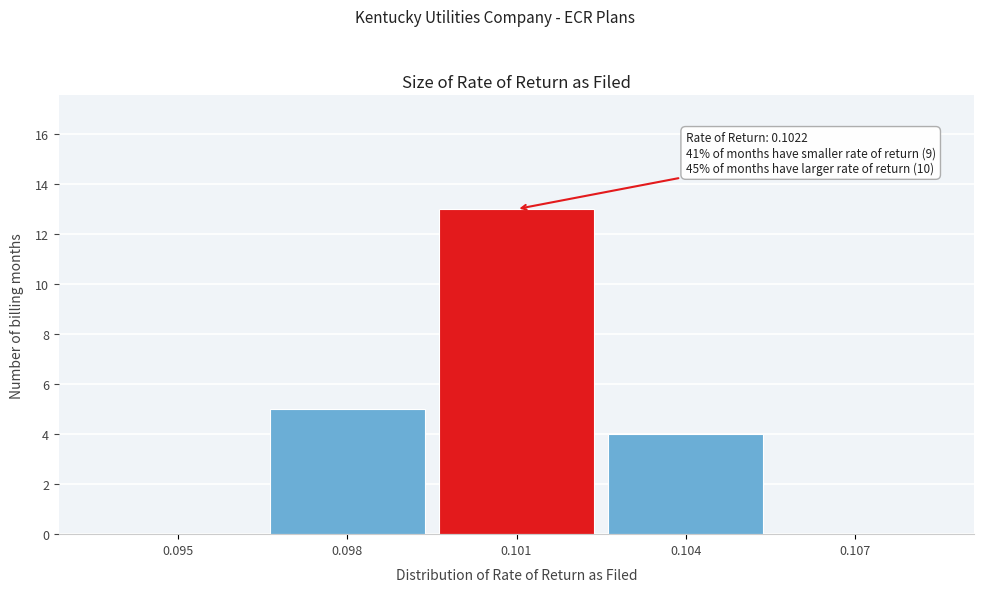

Reading right to left, what are all the values shown in this chart?

0.107=0	0.104=4	0.101=13	0.098=5	0.095=0